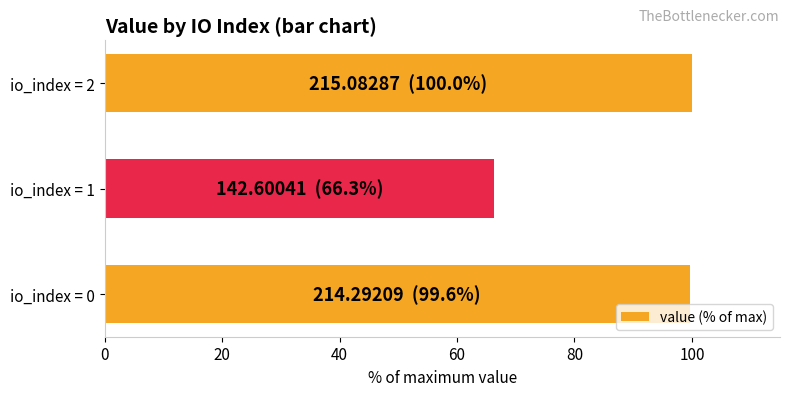

What is the sum of the values at io_index = 0 and io_index = 1?

165.9